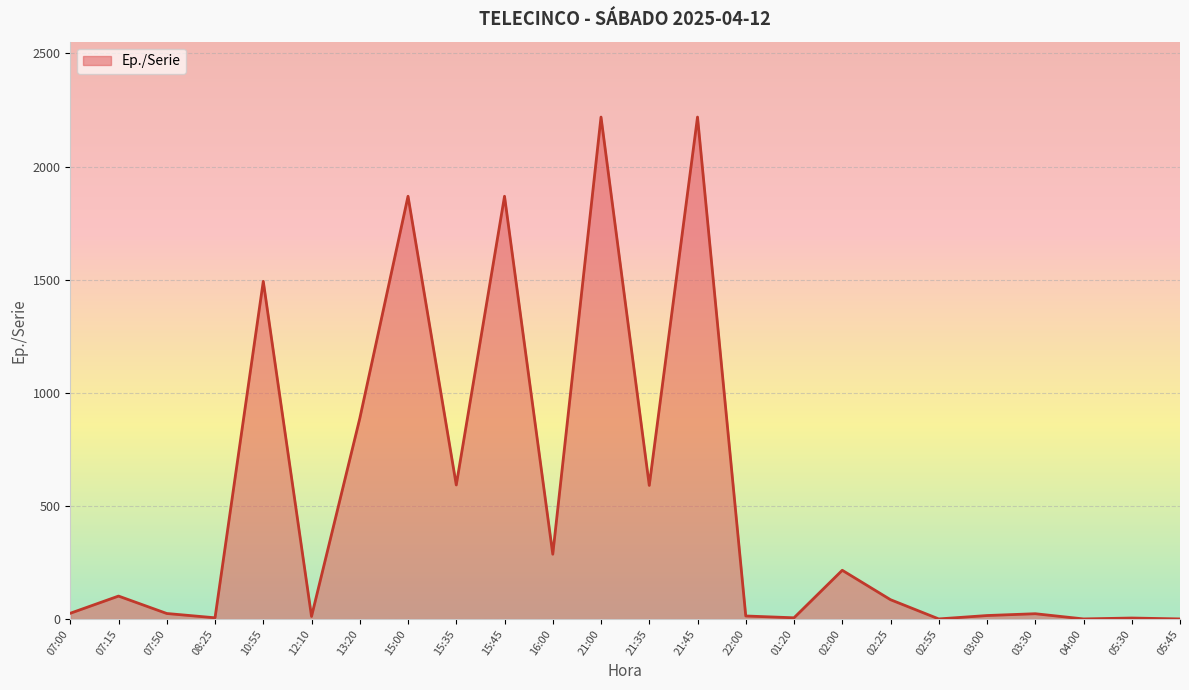

The value at 07:15 is 102. True or false?

True